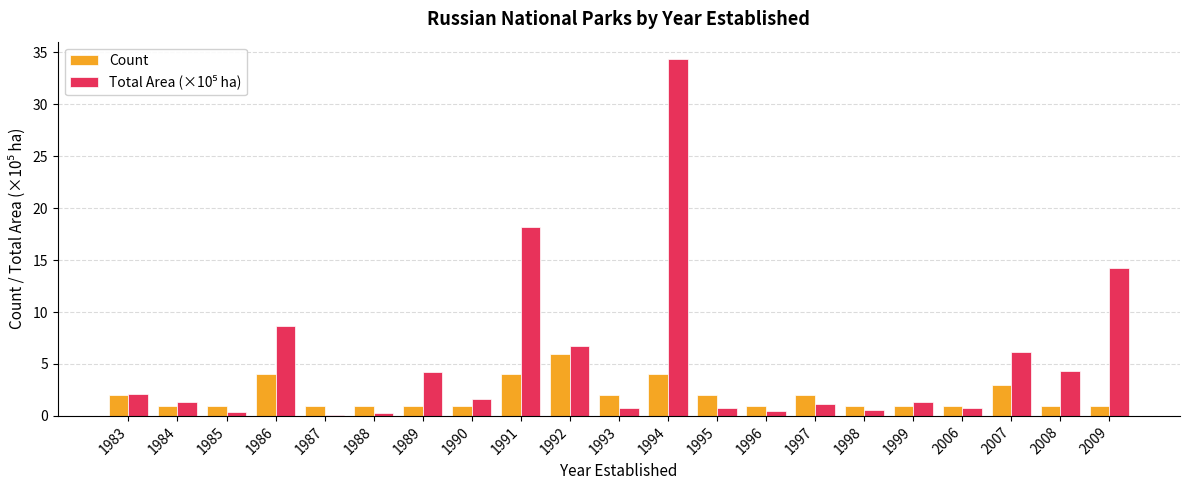

What is the sum of all Count values?

41.0